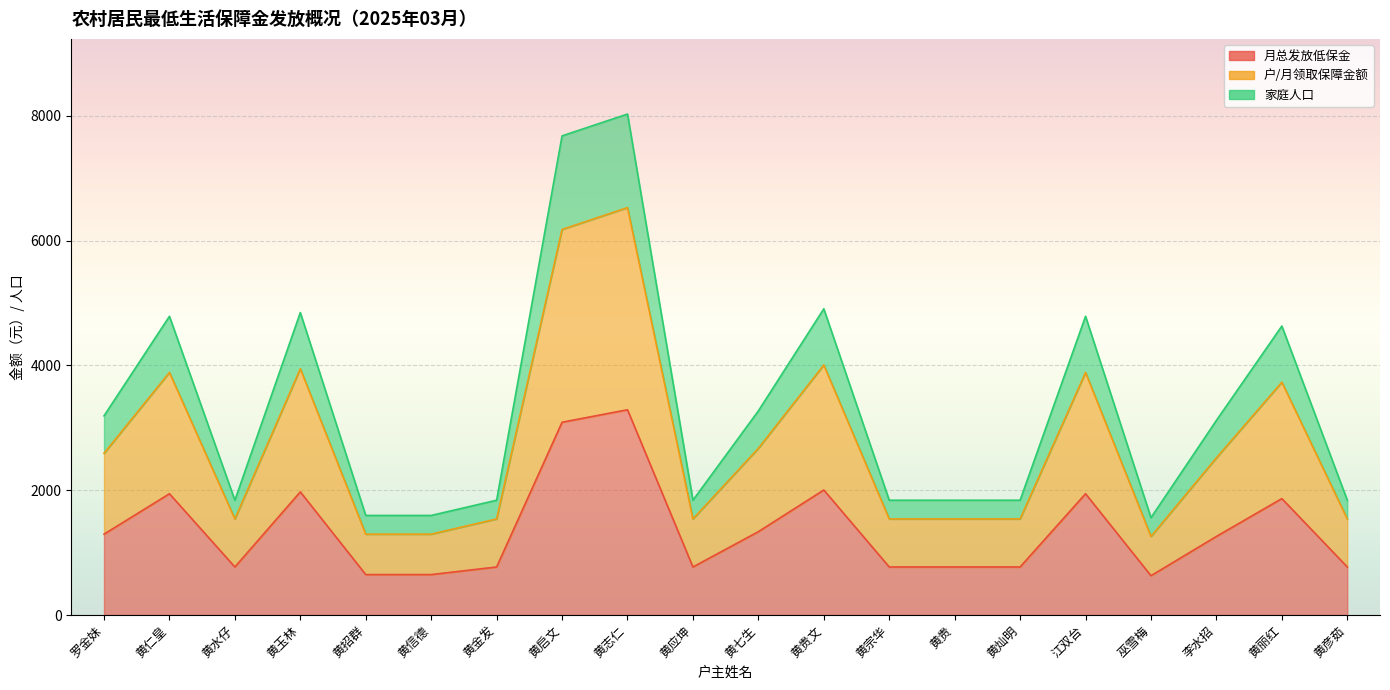

List the labels in order of 家庭人口 value, smallest first.

巫雪梅, 黄招群, 黄信德, 黄水仔, 黄金发, 黄应坤, 黄宗华, 黄贵, 黄灿明, 黄彦茹, 李水招, 罗金妹, 黄七生, 黄丽红, 黄仁皇, 江双台, 黄玉林, 黄贵文, 黄启文, 黄志仁